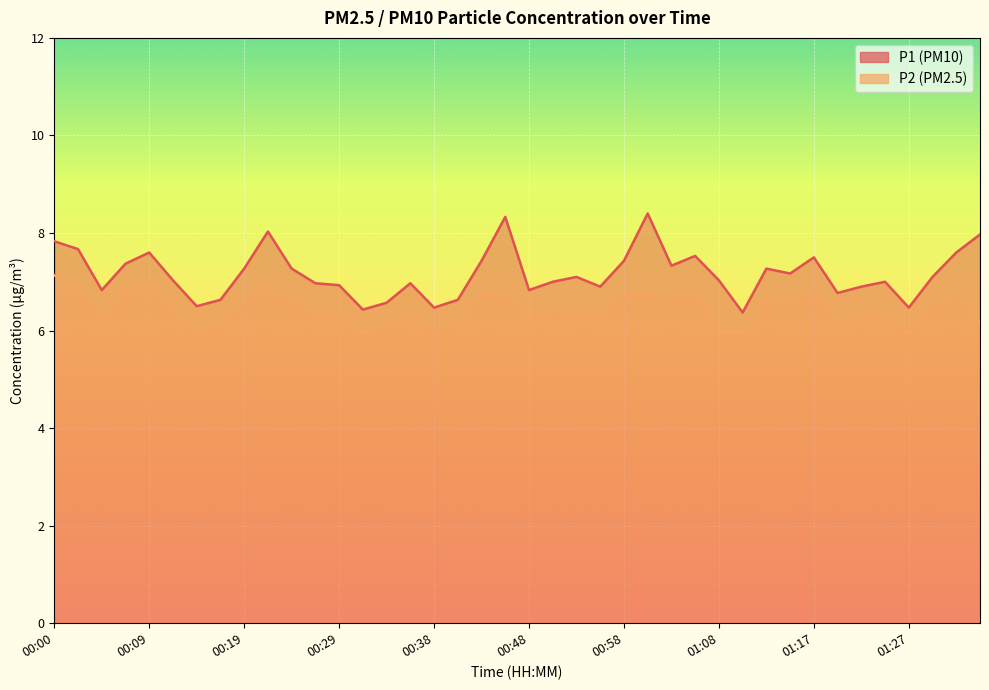

How many lines are shown in the chart?

2